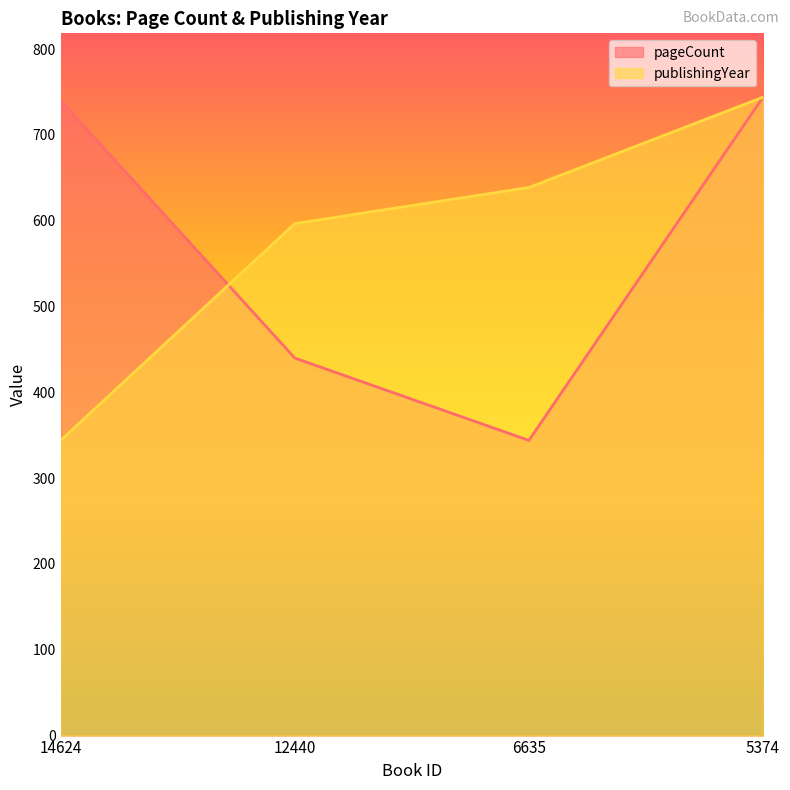

What is the difference between the second highest and minimum values in the publishingYear series?

294.7